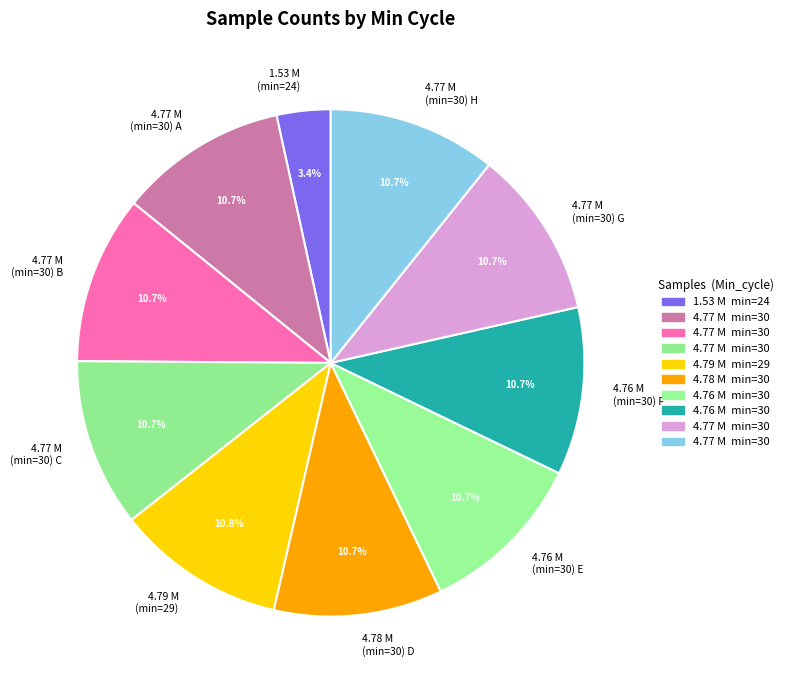

How many slices are in this pie chart?

10